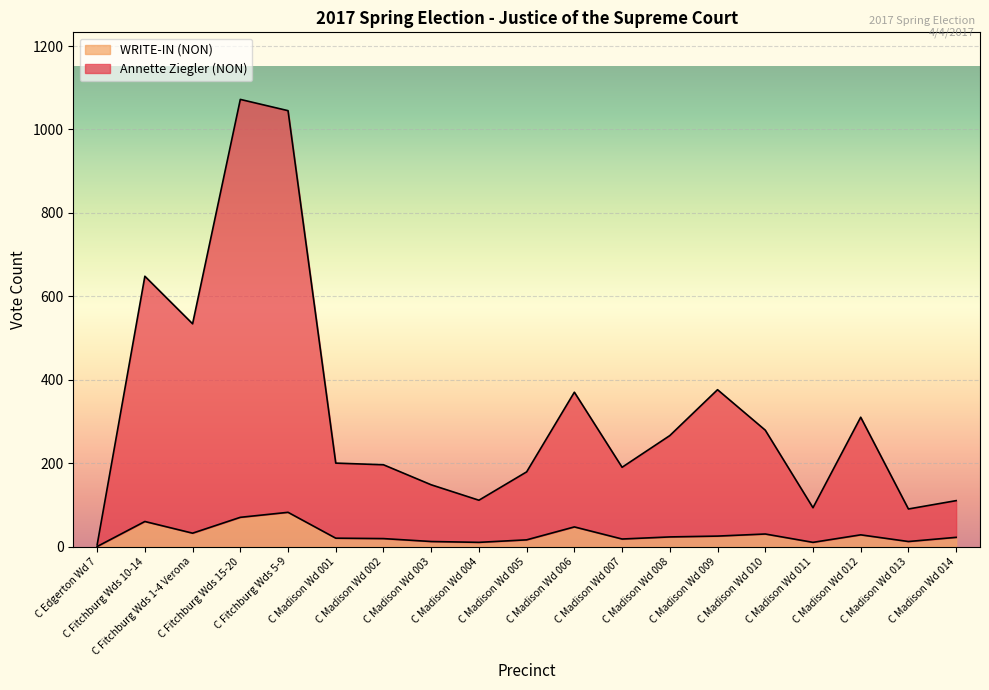

How many data points in WRITE-IN (NON) are above 22?

9